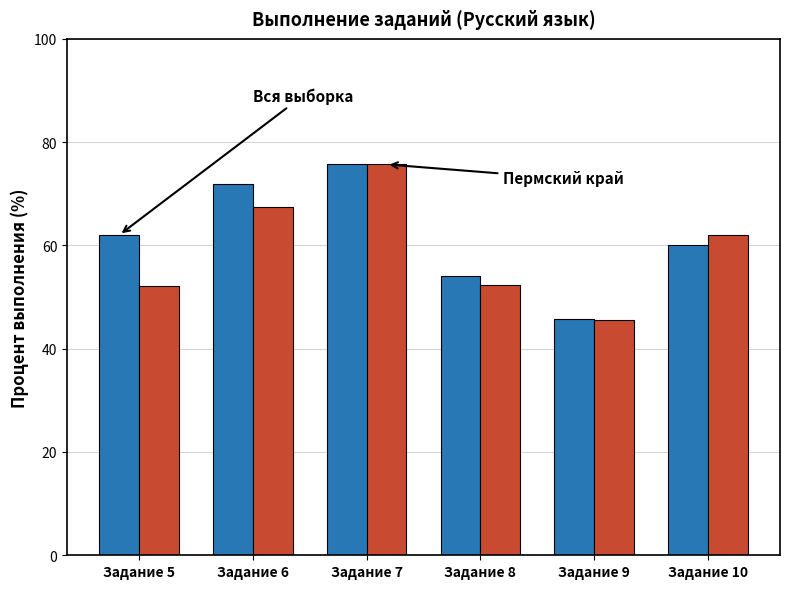

What is the maximum value shown in the chart?

75.7